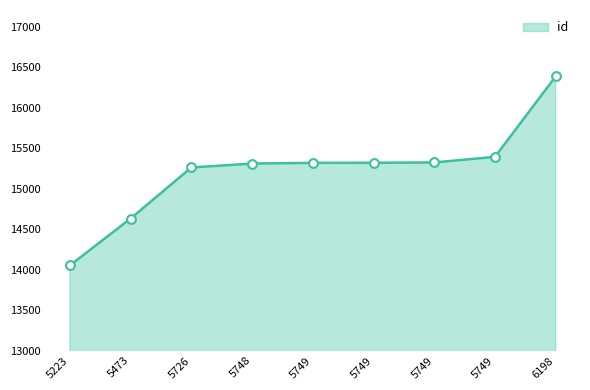

What is the change in value from 5223 to 5749?

+1341